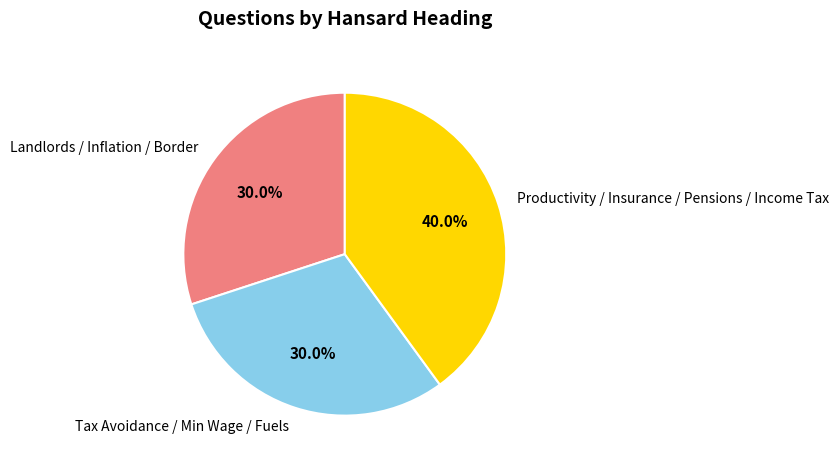

Does Landlords / Inflation / Border represent more than half of the total?

No